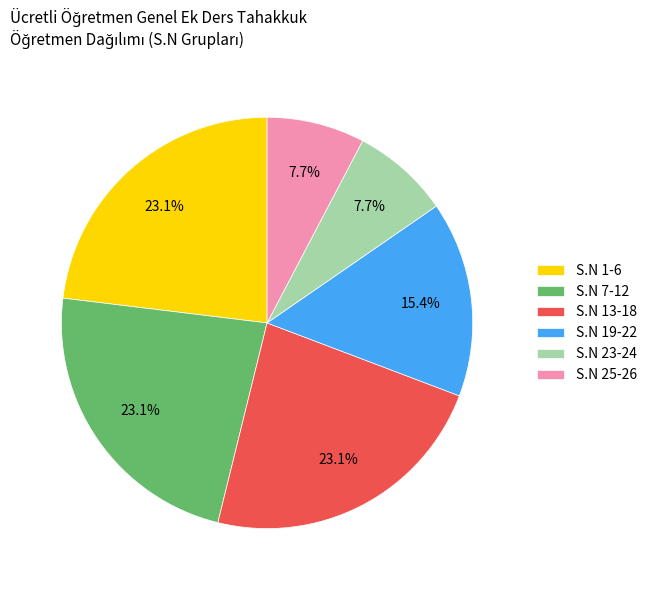

Between S.N 25-26 and S.N 19-22, which is larger?

S.N 19-22